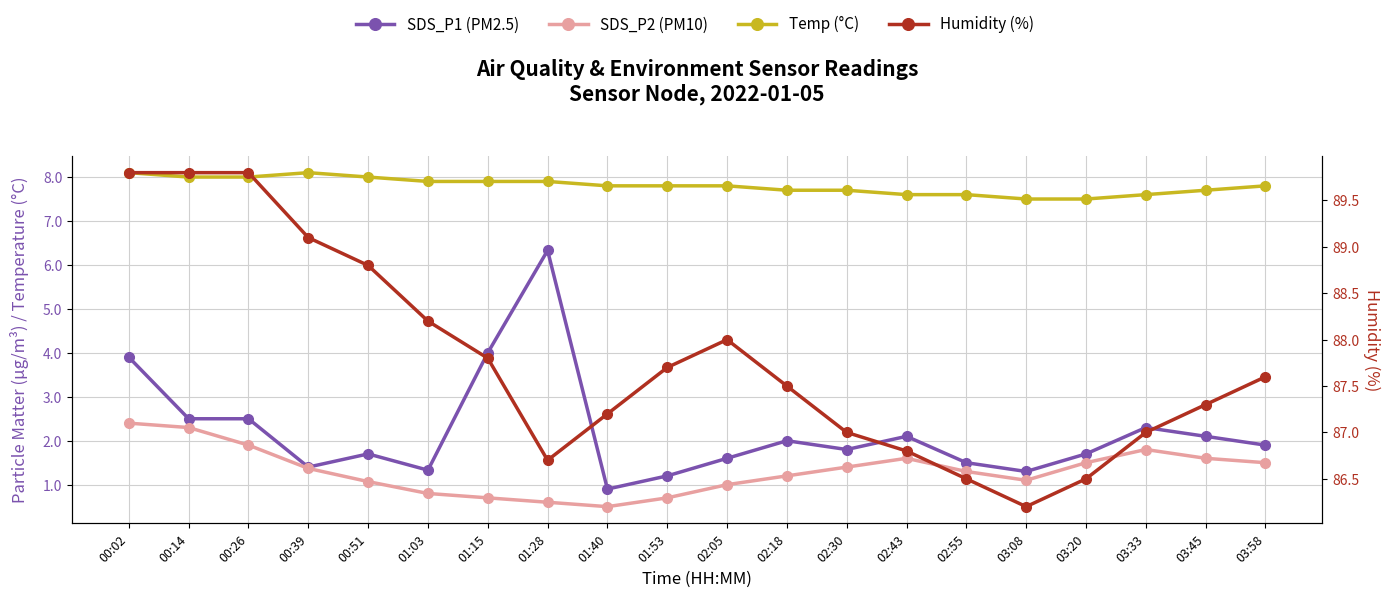

At which category is the sum across all series the highest?

00:02